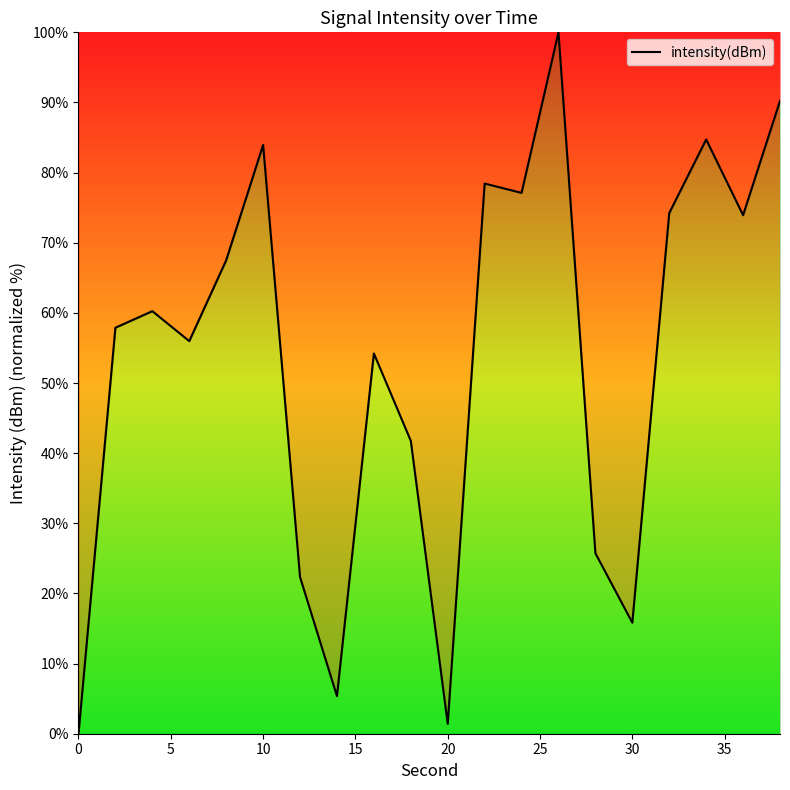

What is the difference between the maximum and minimum values?

100.0